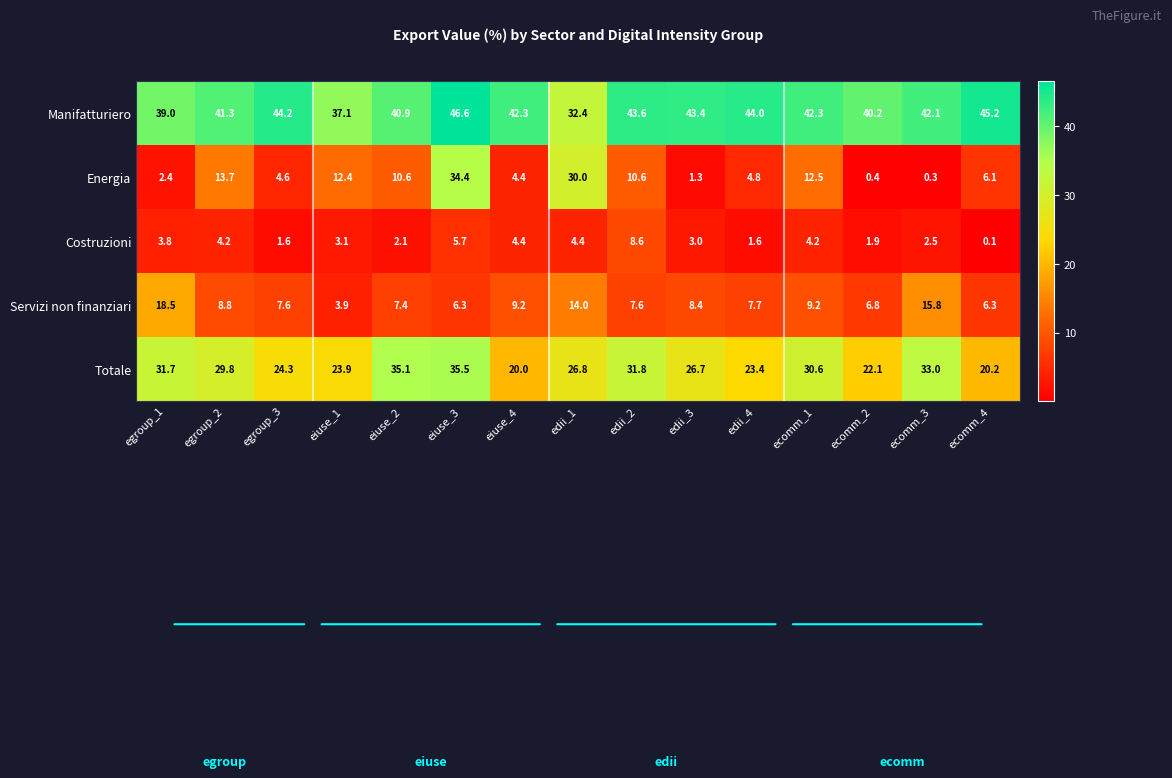

What is the greatest value displayed?

46.6